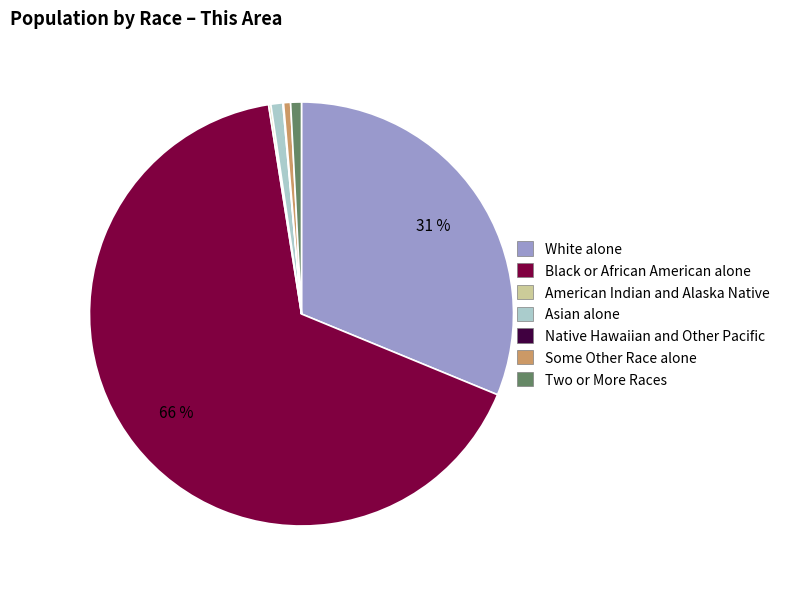

Does any single category account for the majority?

Yes